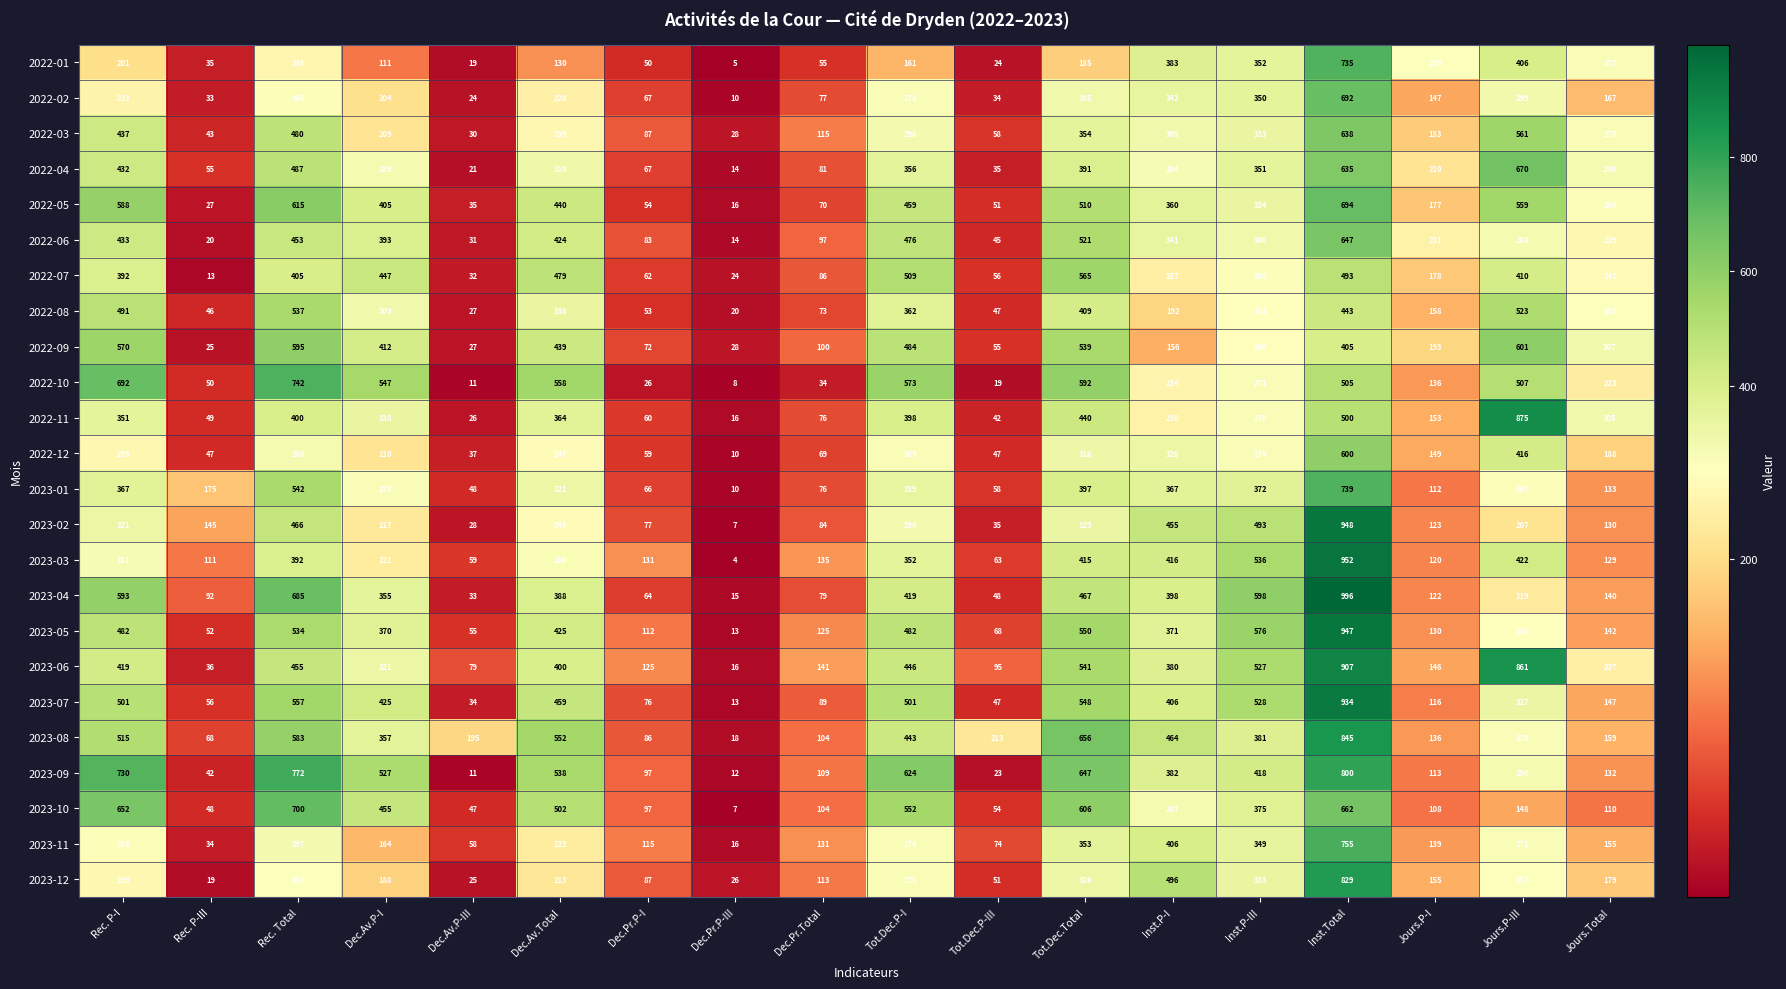

How many data points in 2022-05 are less than 360?

9